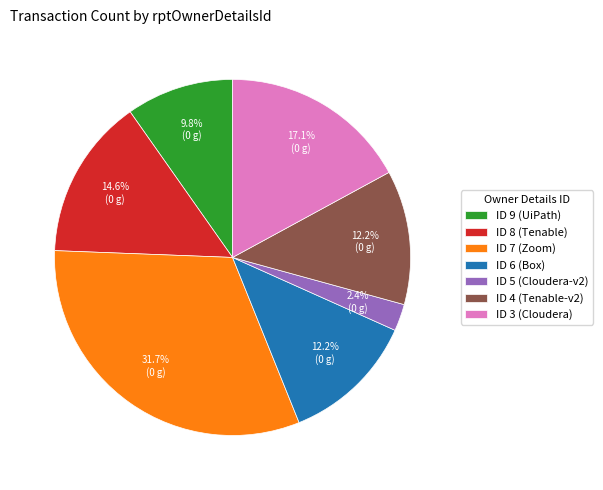

How much of the chart is everything except ID 5 (Cloudera-v2)?

97.6%